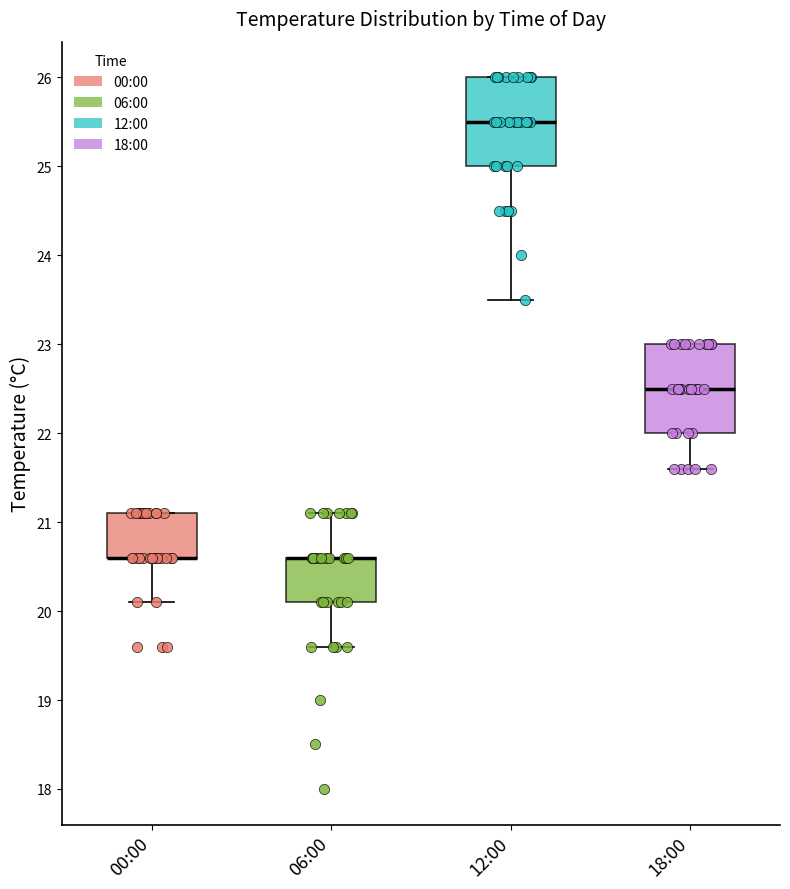

Where does the lower whisker of the box for 12:00 end on the y-axis? The values are not printed on the chart, so give them approximately, as read against the axis.

23.5